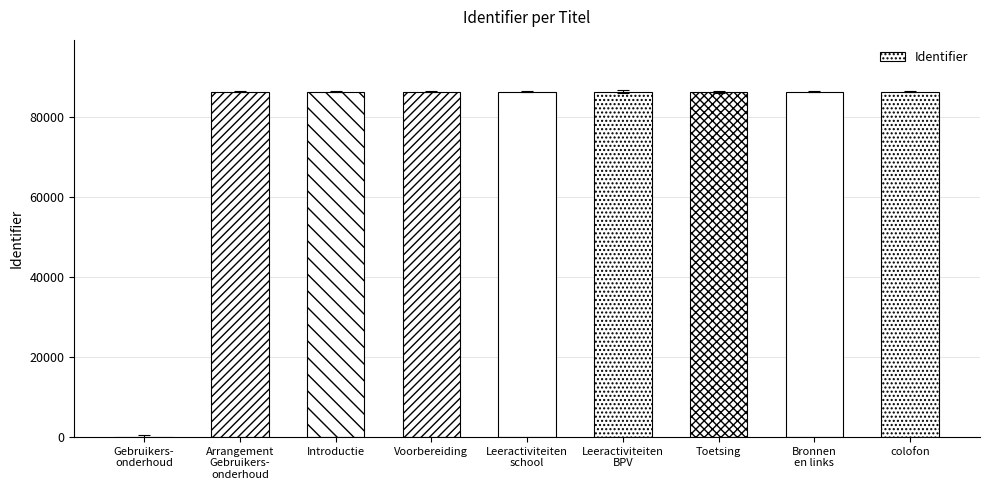

Is it true that the value at Toetsing is 86411?

True